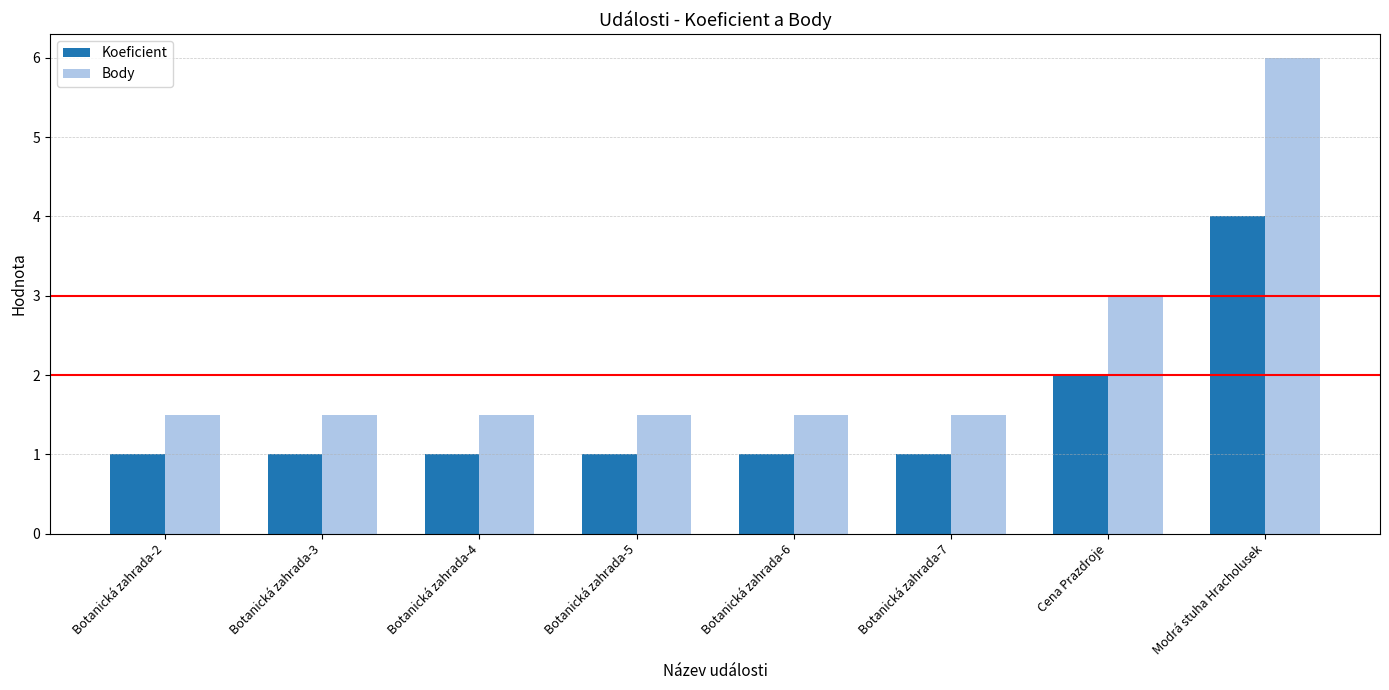

At how many categories does at least one series exceed 1?

8